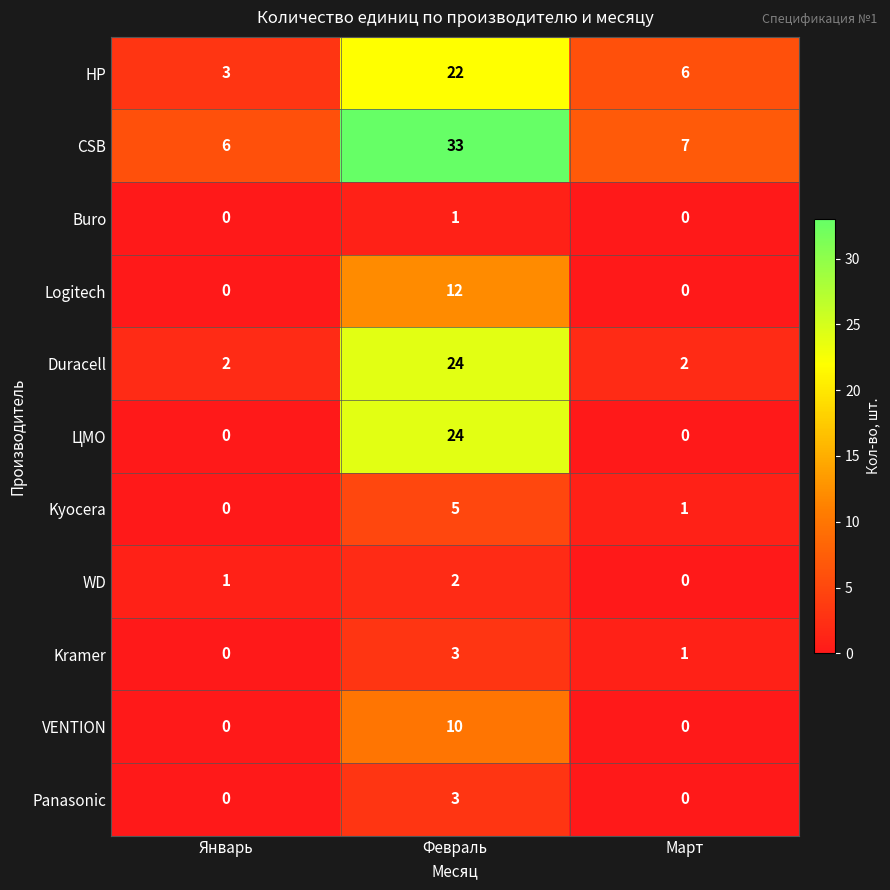

What is the sum of all WD values?

3